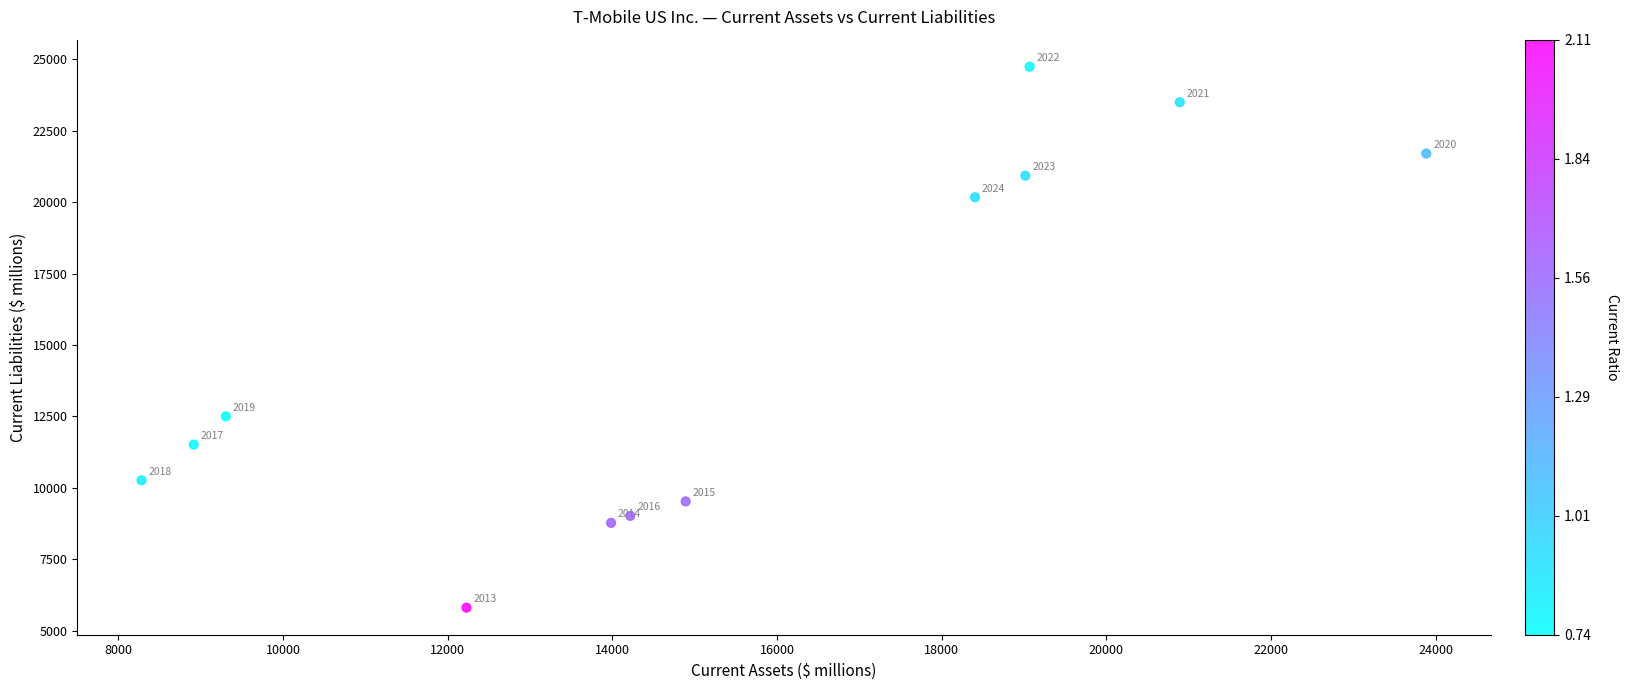

What Y value in the scatter plot is closest to 15275?

12506